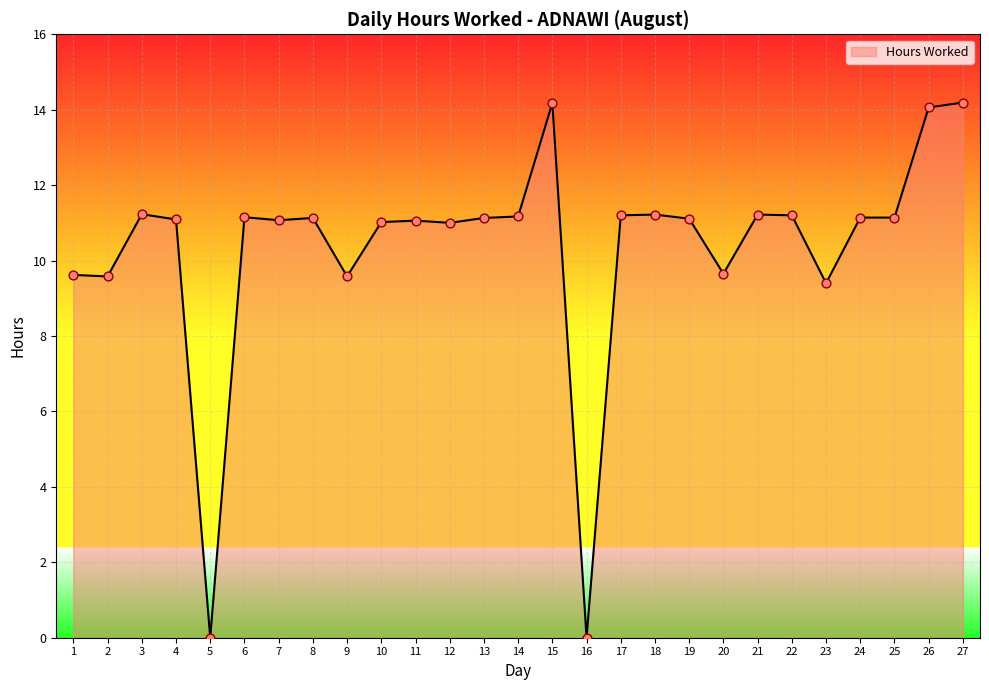

Approximately how many times larger is the value at 7 compared to 8?

1.0